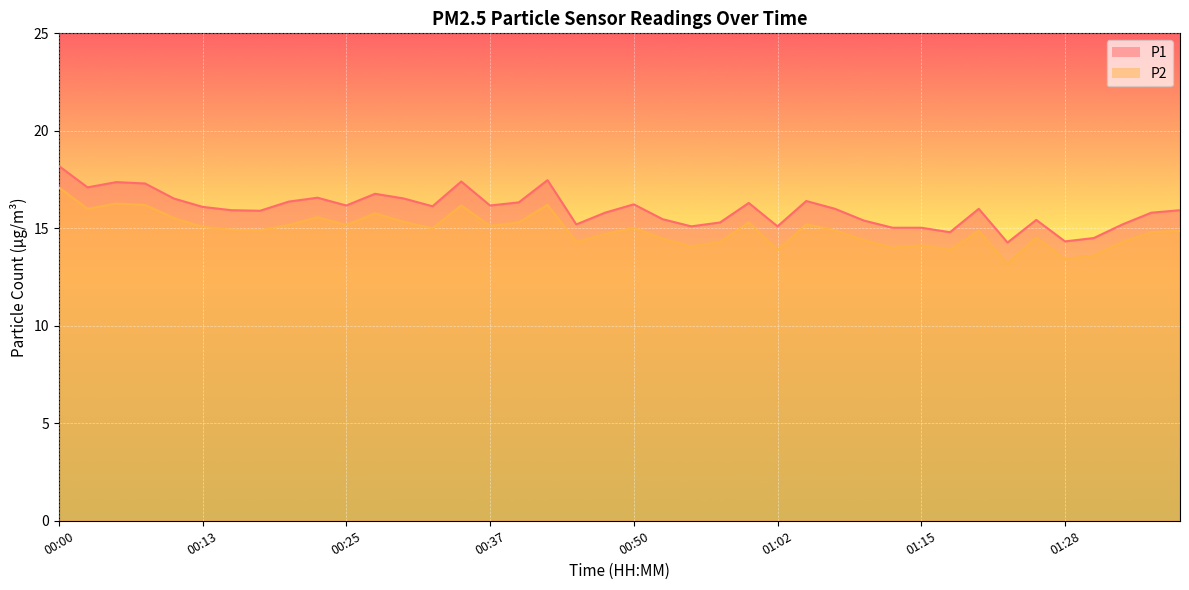

What is the sum of all P2 values?

597.0